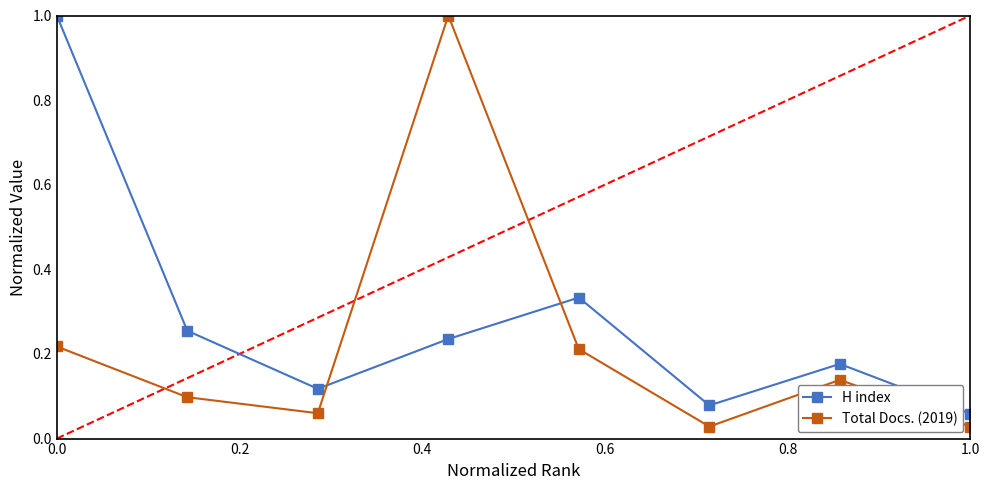

List the series in order of their overall mean, lowest first.

Total Docs. (2019), H index